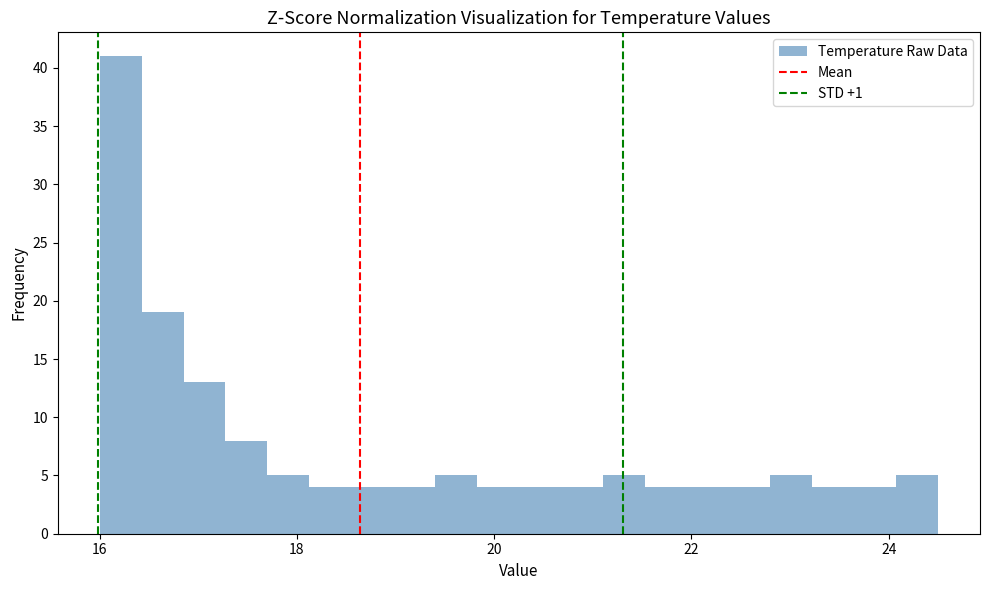

Around what value on the x-axis is the tallest bar? Give the approximate position of its centre, as read against the axis.

16.2